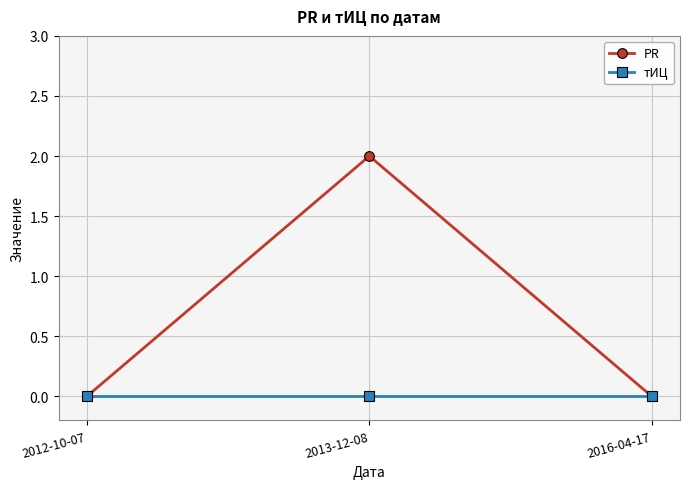

What position from the left is 2016-04-17?

3